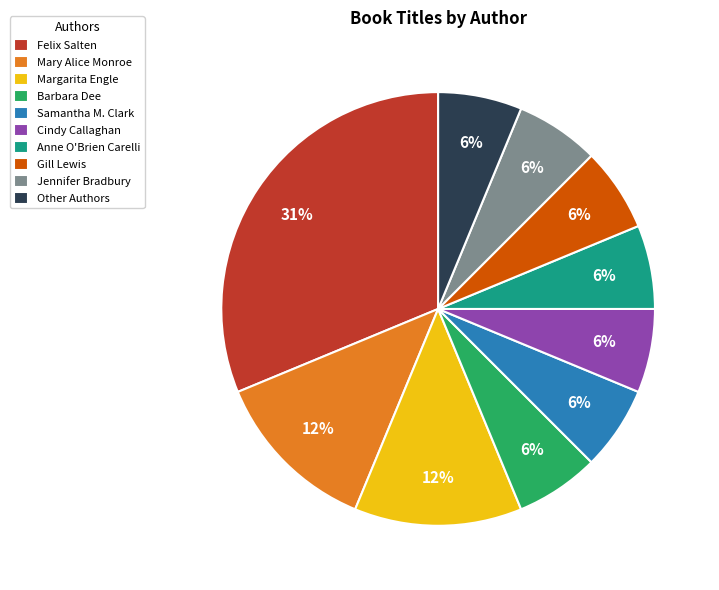

Does any single category account for the majority?

No